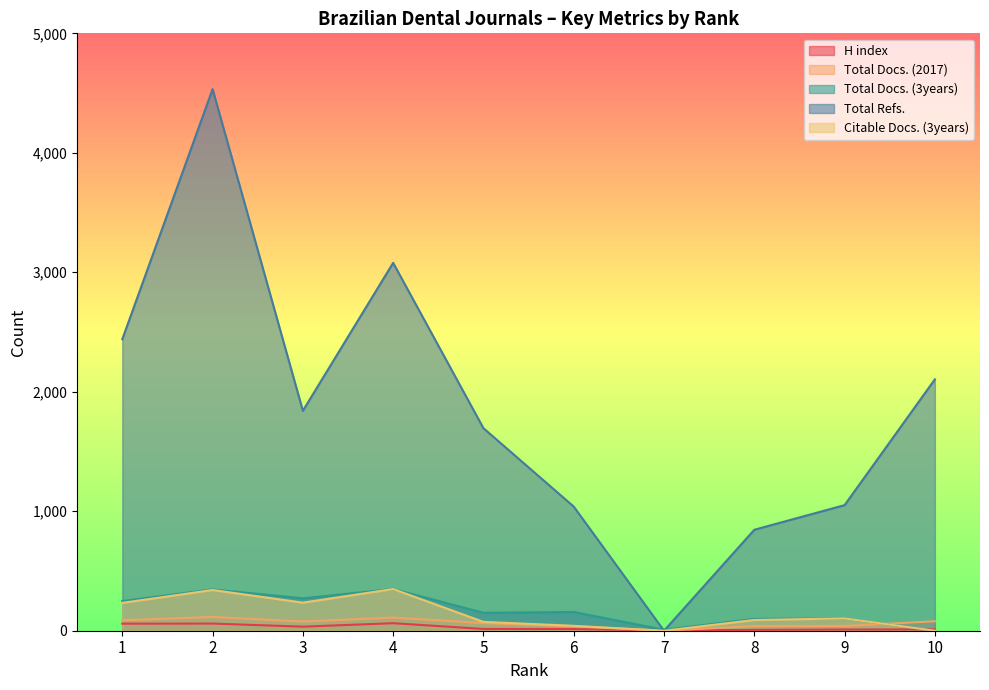

List the labels in order of Citable Docs. (3years) value, smallest first.

7, 10, 6, 5, 8, 9, 1, 3, 2, 4